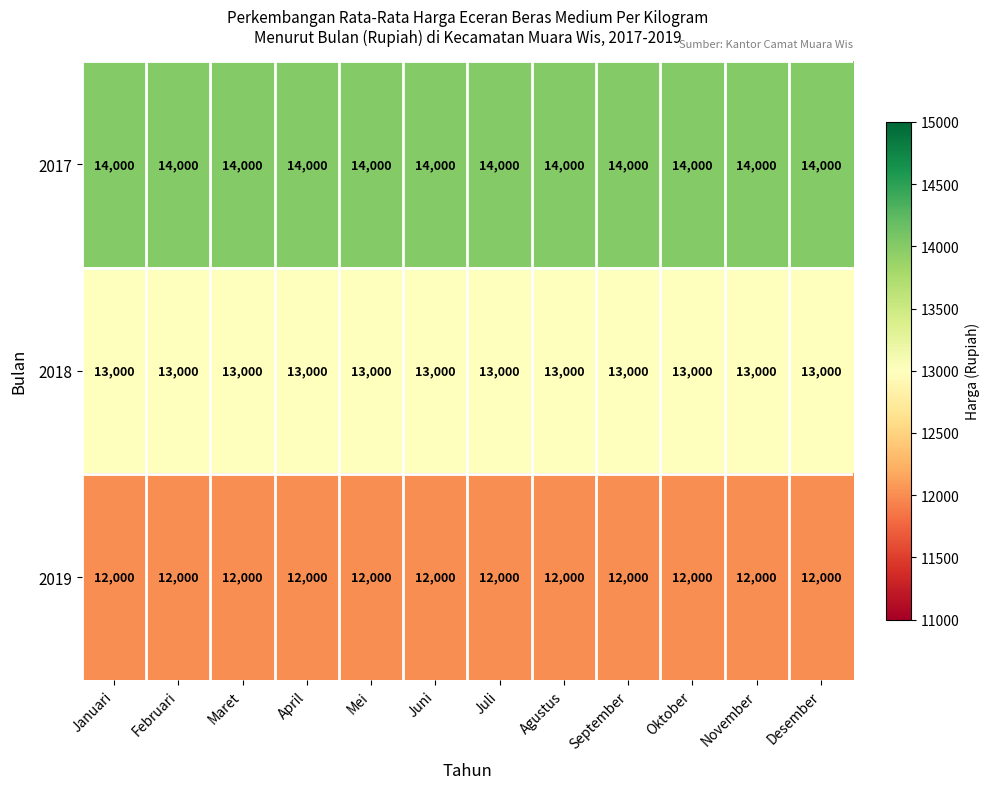

The 2017 series shows 20804 at Agustus. True or false?

False